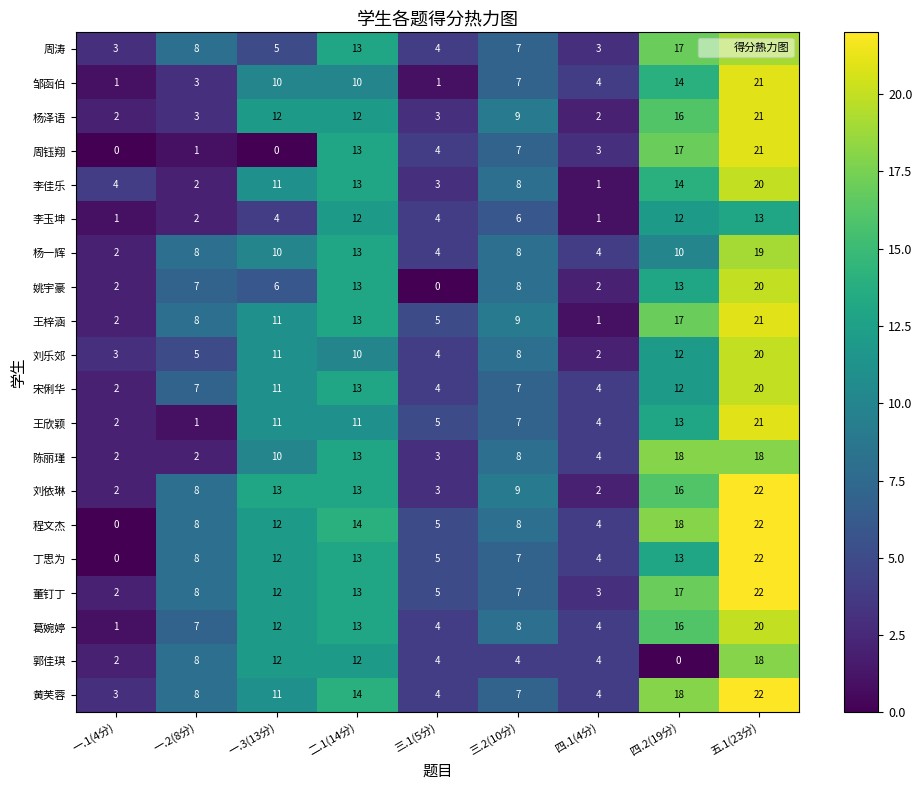

What is the maximum value for 刘依琳?

22